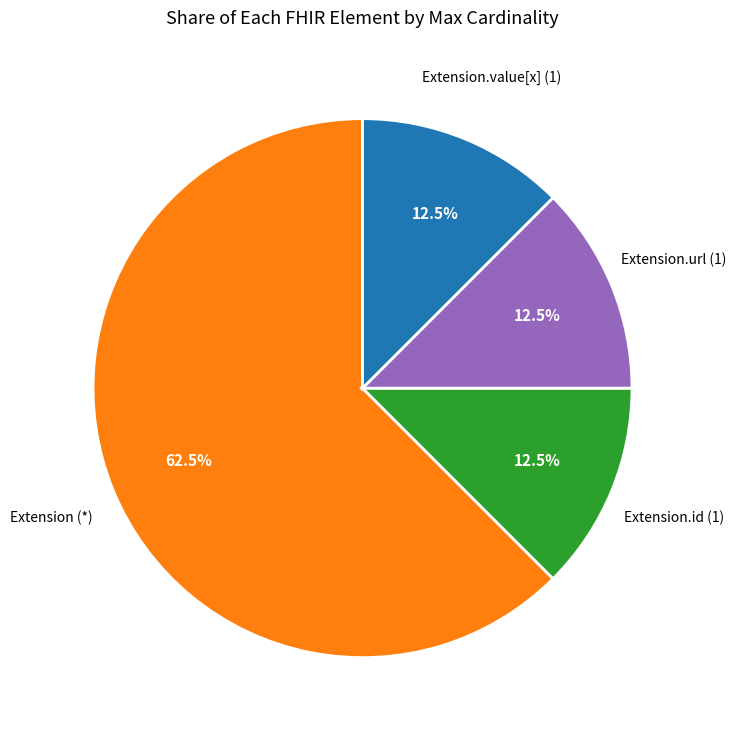

Does any single category account for the majority?

Yes